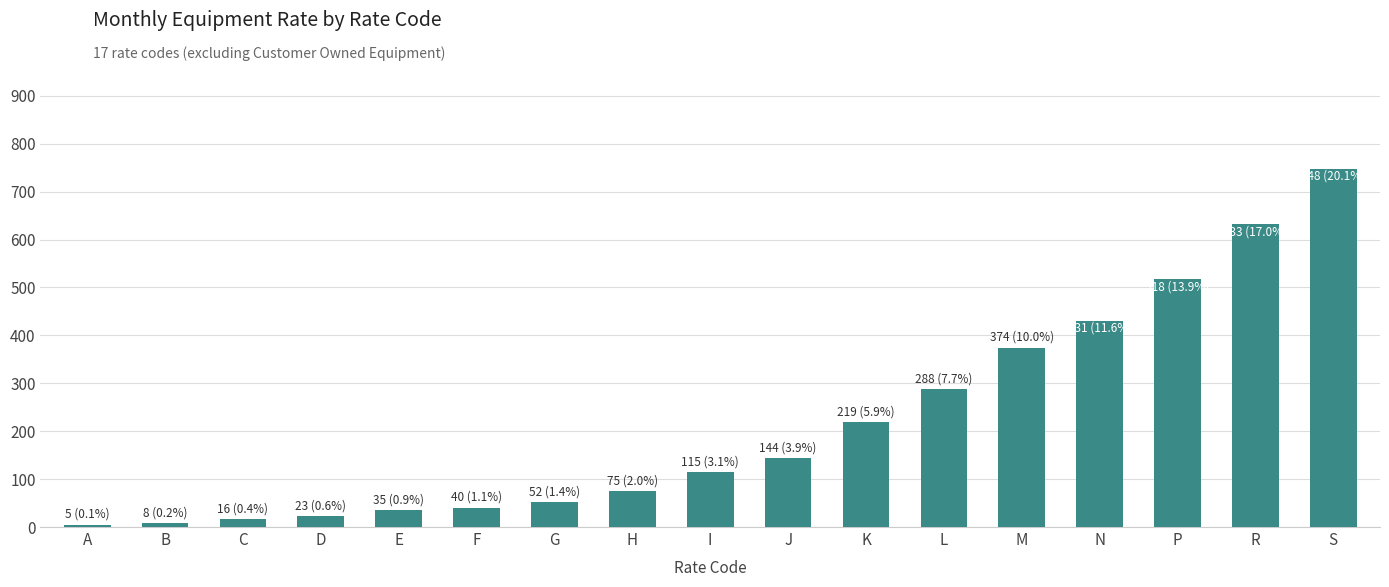

Between J and G, which is larger?

J